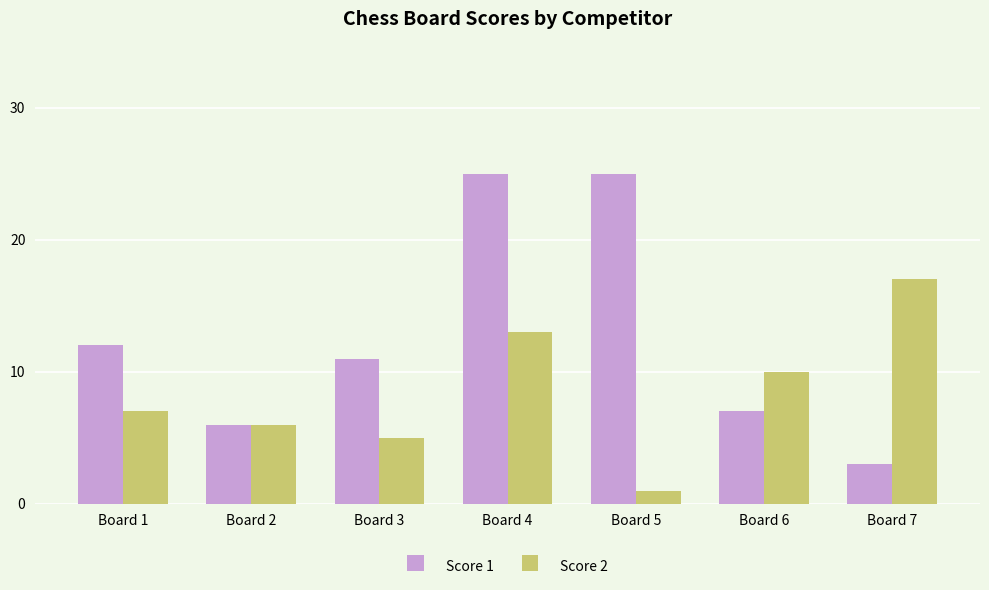

Which series changed the most between Board 5 and Board 6?

Score 1